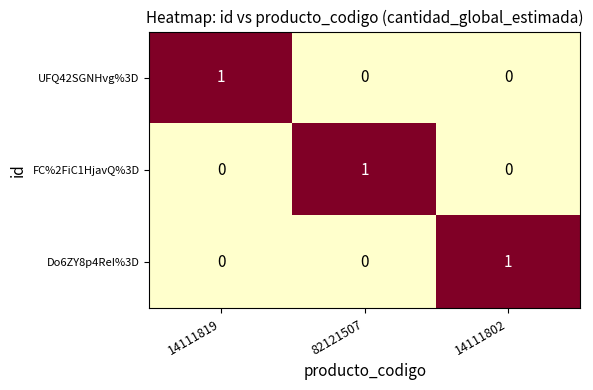

True or false: FC%2FiC1HjavQ%3D has a value of 1 at 82121507.

True